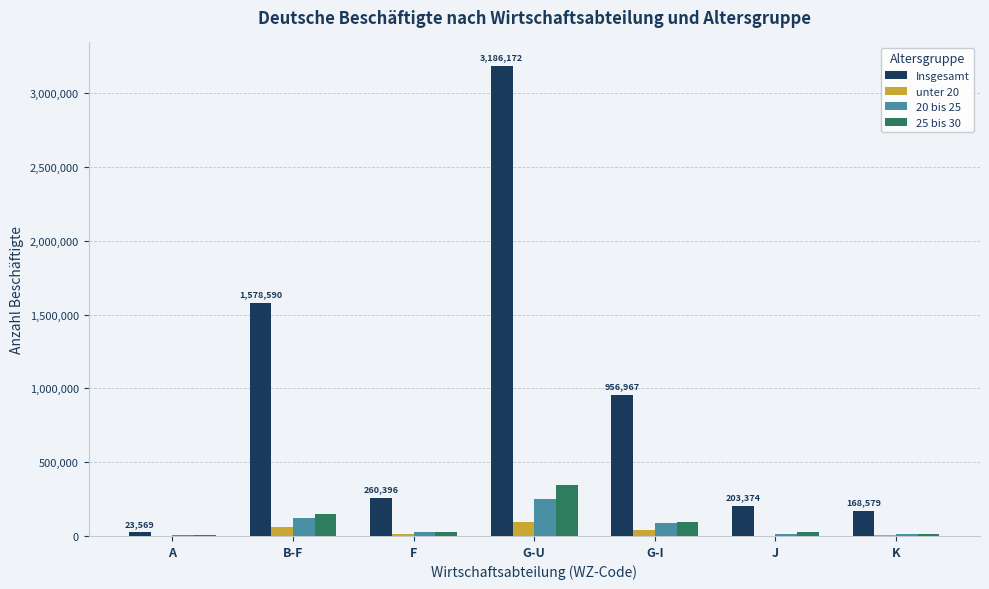

Are the bars horizontal?

No